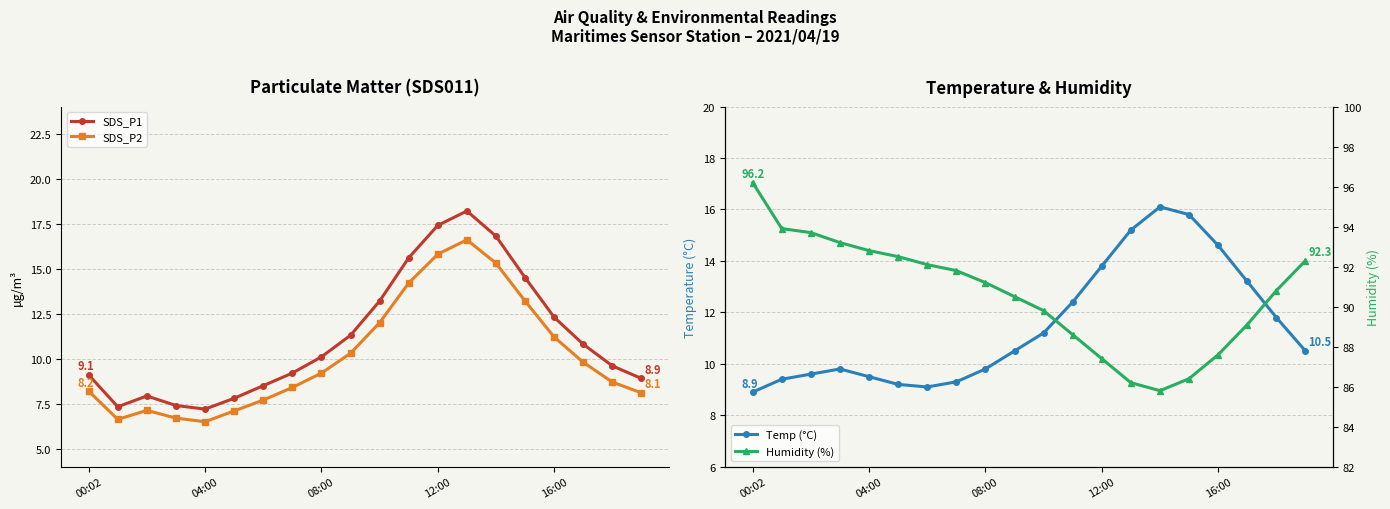

Does the chart display data point markers on the line(s)?

Yes